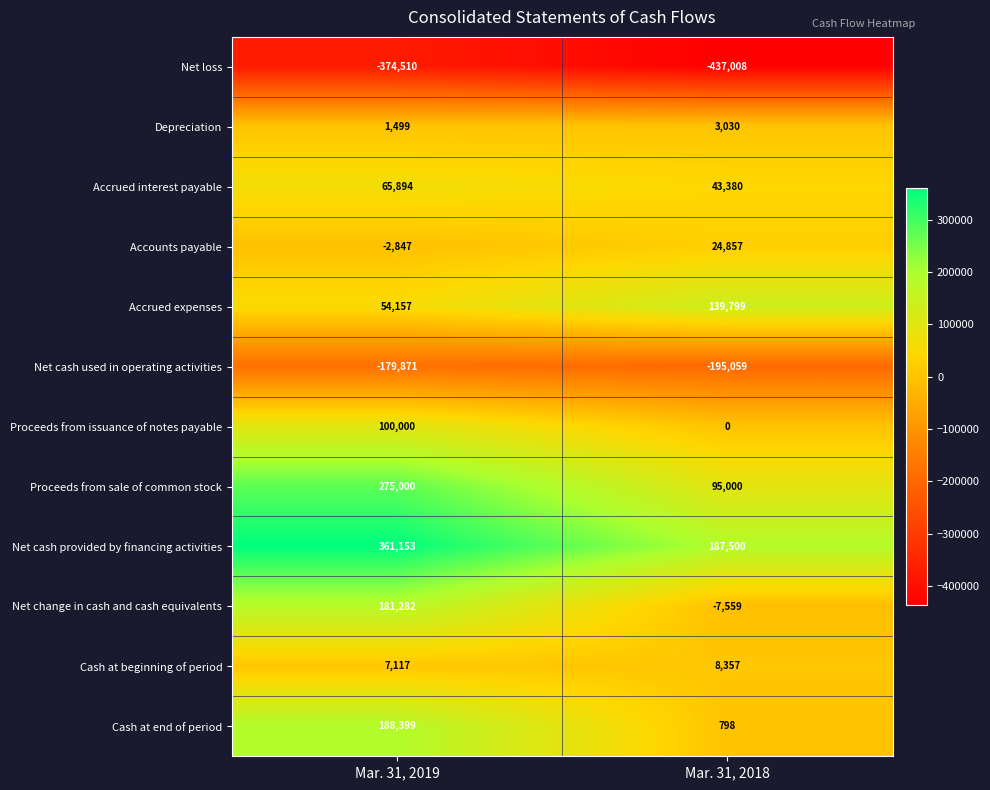

Read the Net loss value at Mar. 31, 2019, to the nearest 100.

-374500